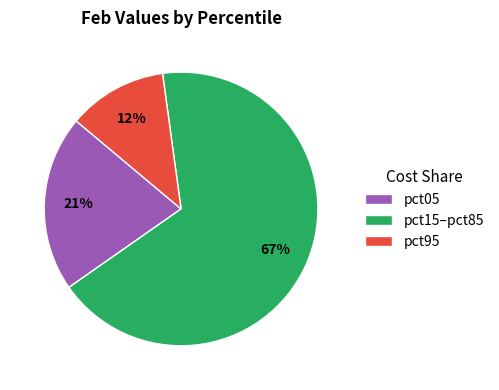

Rank the categories by value from lowest to highest.

pct95, pct05, pct15–pct85